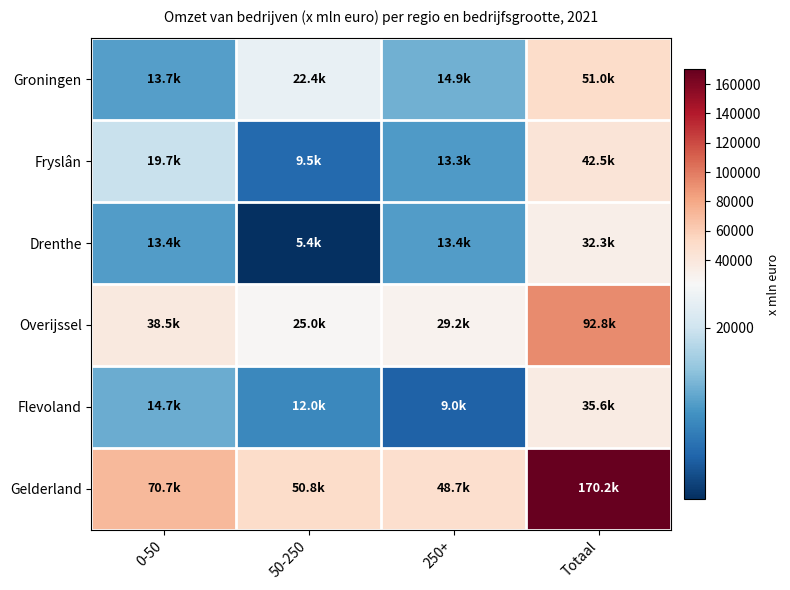

Reading left to right, transcribe all the data shown in this chart.

Groningen: 0-50=13691	50-250=22402	250+=14920	Totaal=51013
Fryslân: 0-50=19691	50-250=9453	250+=13321	Totaal=42466
Drenthe: 0-50=13422	50-250=5405	250+=13430	Totaal=32258
Overijssel: 0-50=38547	50-250=25031	250+=29215	Totaal=92793
Flevoland: 0-50=14682	50-250=11954	250+=8968	Totaal=35603
Gelderland: 0-50=70710	50-250=50765	250+=48684	Totaal=170159